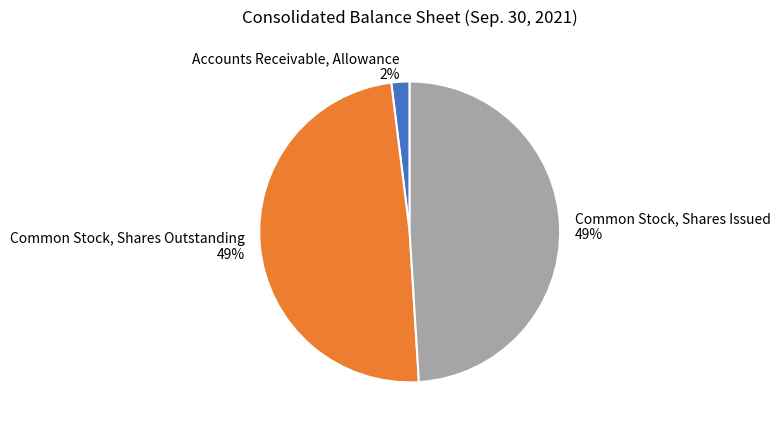

Do Accounts Receivable, Allowance and Common Stock, Shares Outstanding together represent more than half of the pie?

Yes